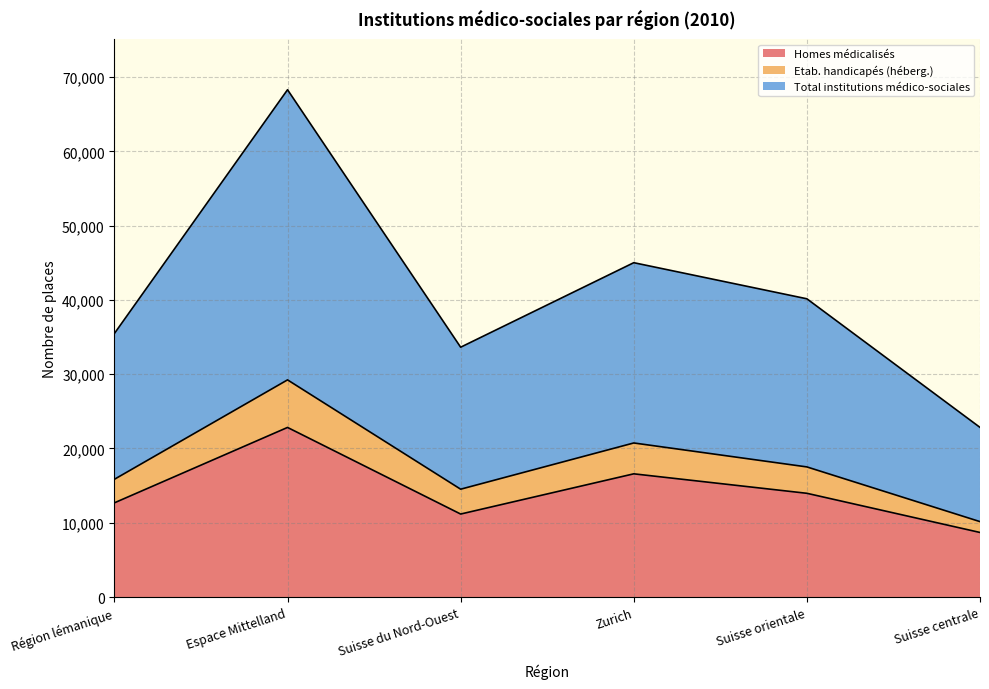

Where is Homes médicalisés nearest to the value 15762?

Zurich